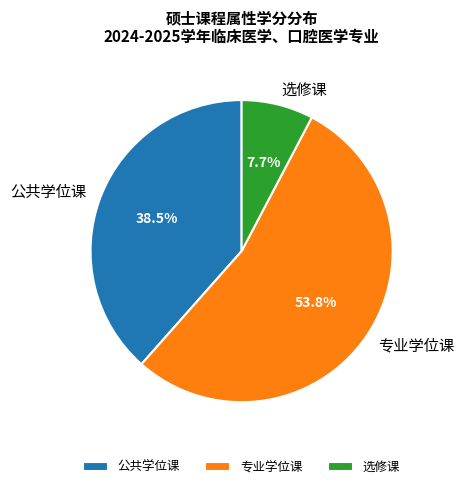

Does 公共学位课 represent more than half of the total?

No